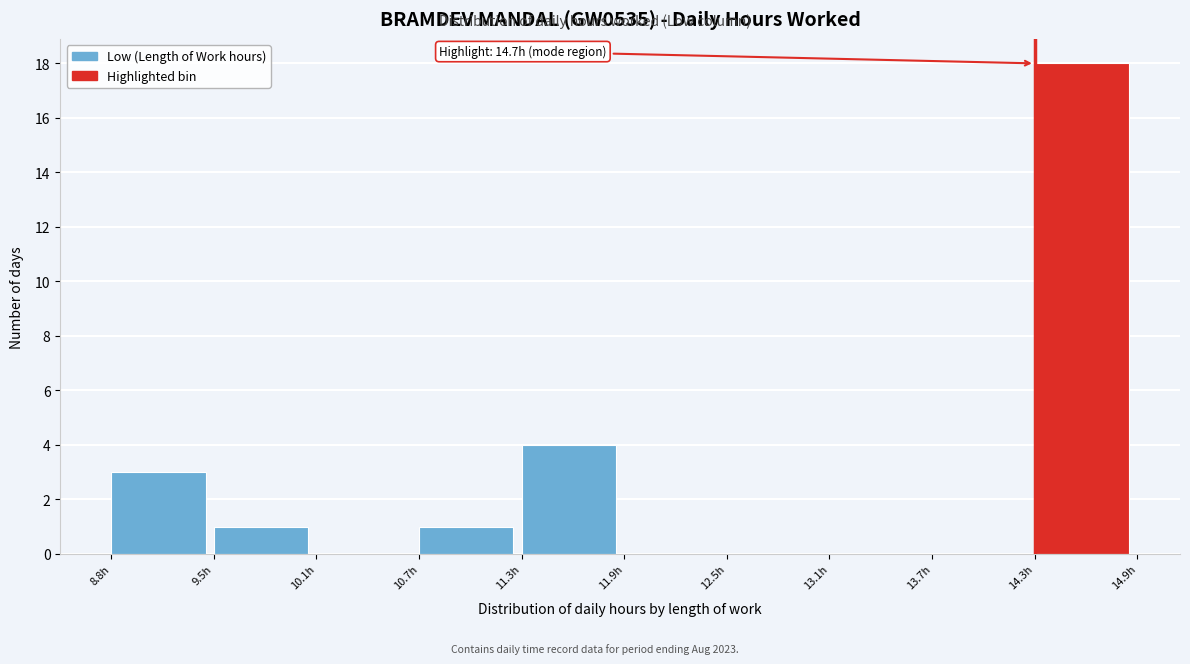

Which range on the x-axis has the tallest bar?

14.3 to 14.9